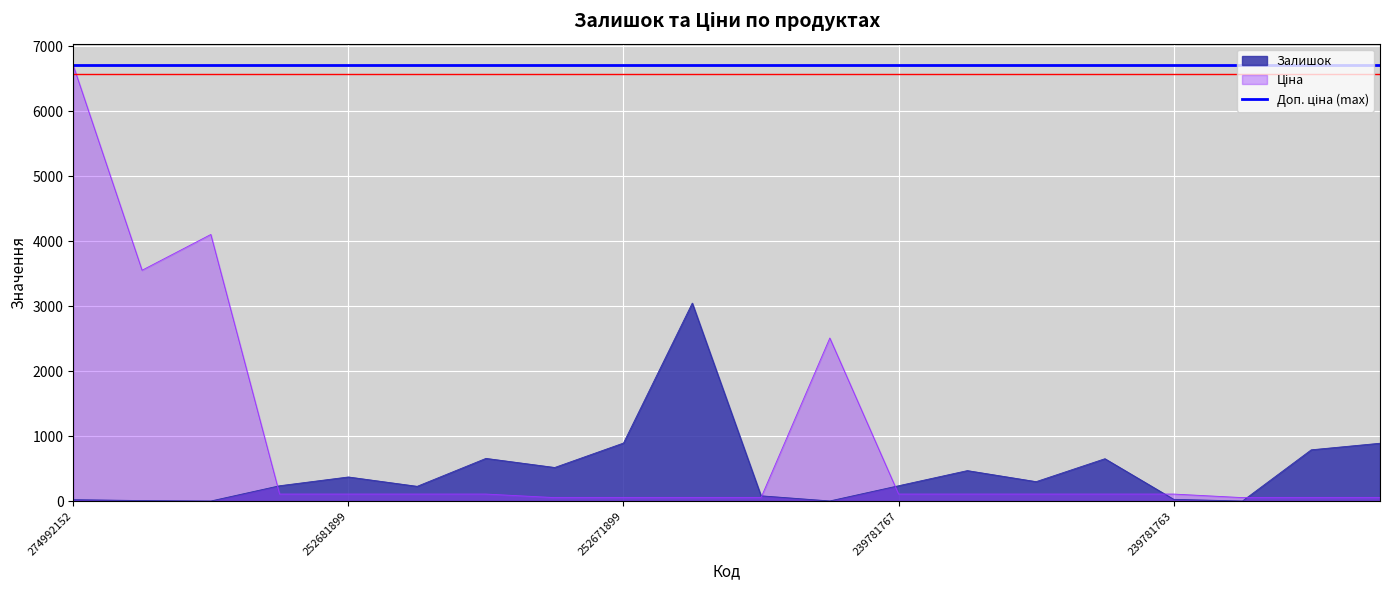

Is the value of Ціна at 239781764 greater than the value of Залишок at 239741767?

Yes